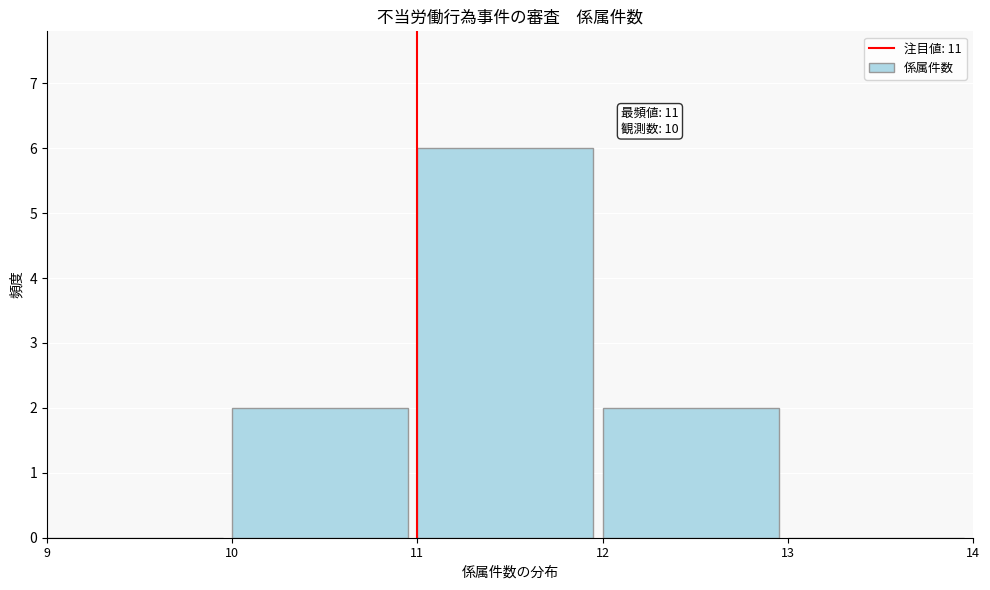

Over which range of the x-axis is the bar tallest?

11 to 12